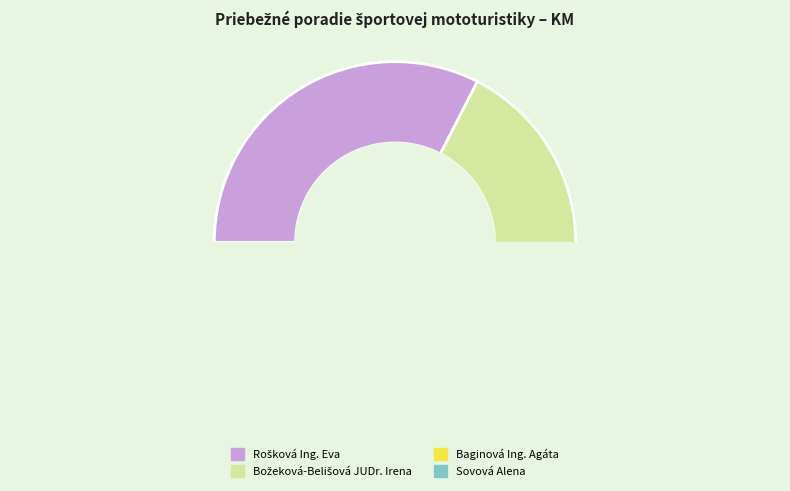

Which has a higher value, Rošková Ing. Eva or Baginová Ing. Agáta?

Rošková Ing. Eva